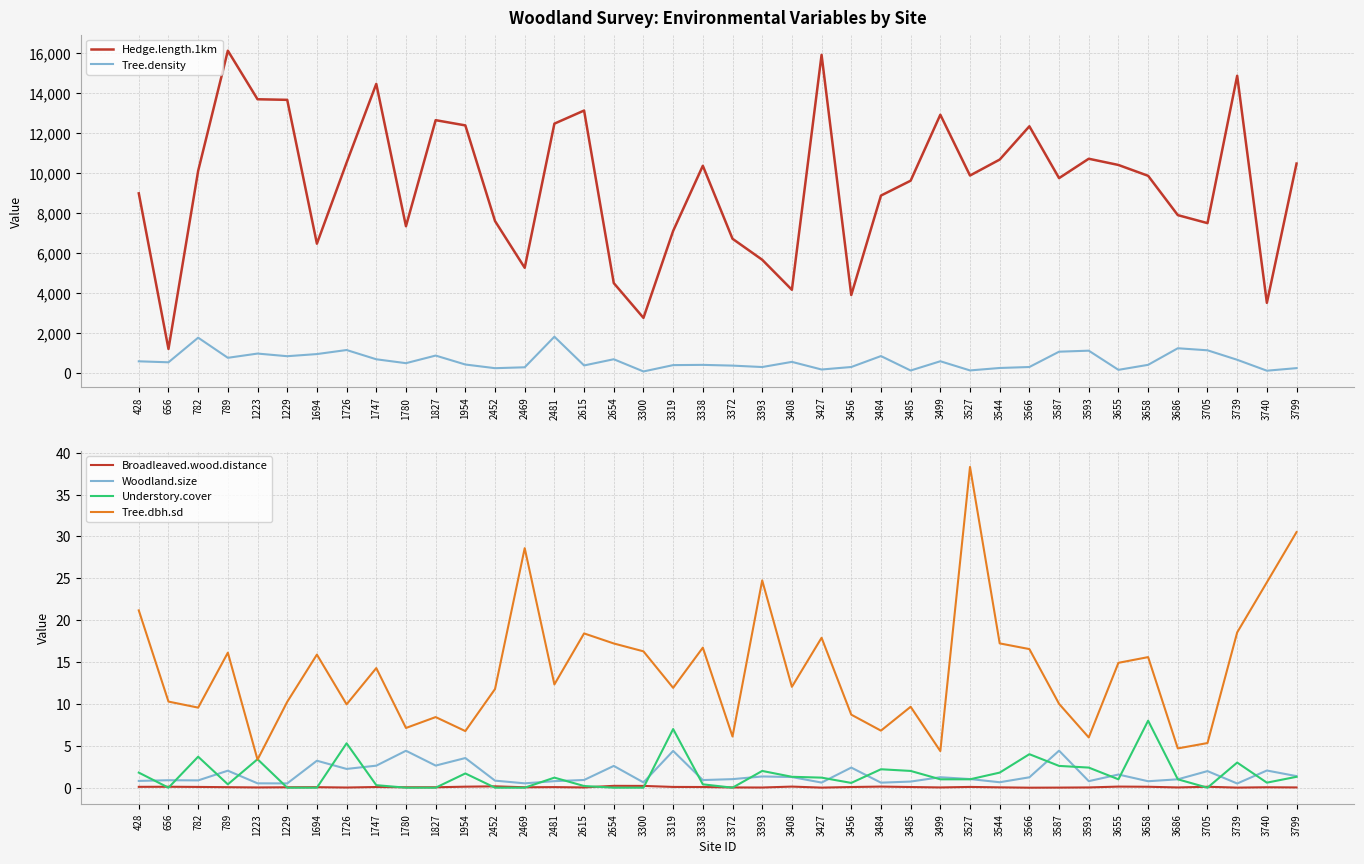

What is the average value of the Hedge.length.1km series?

9417